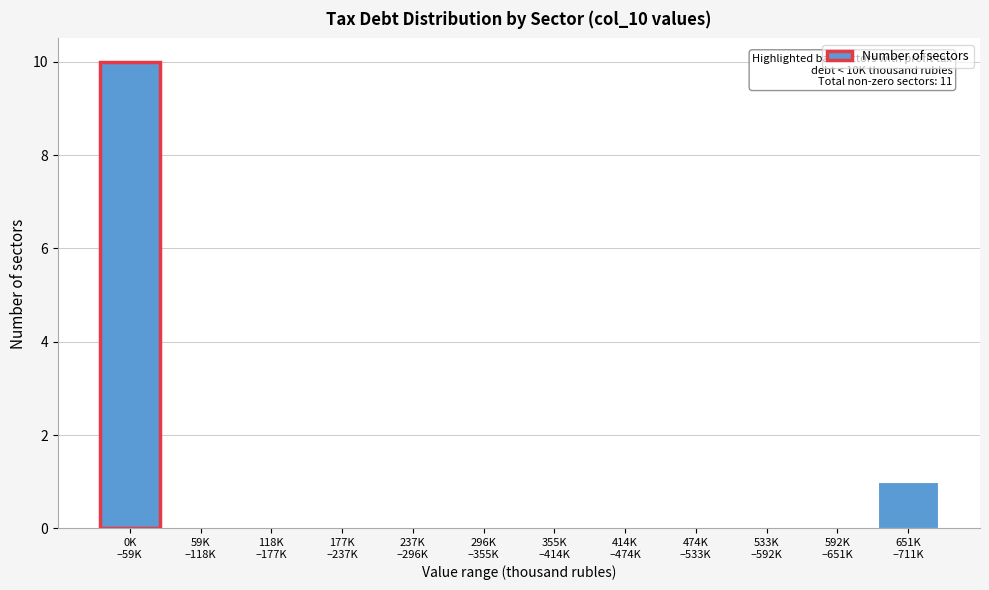

What is the sum of all values?

11